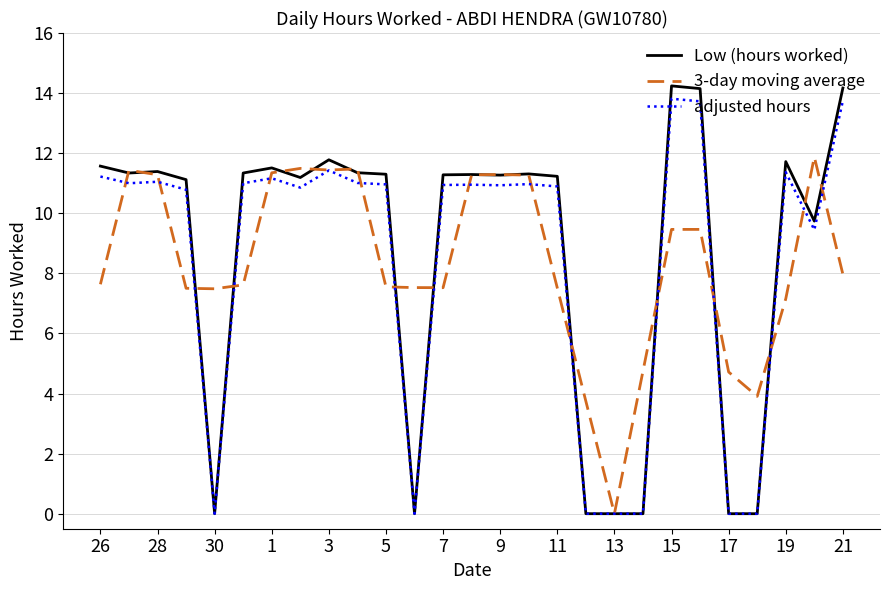

What is the greatest value displayed?

14.2